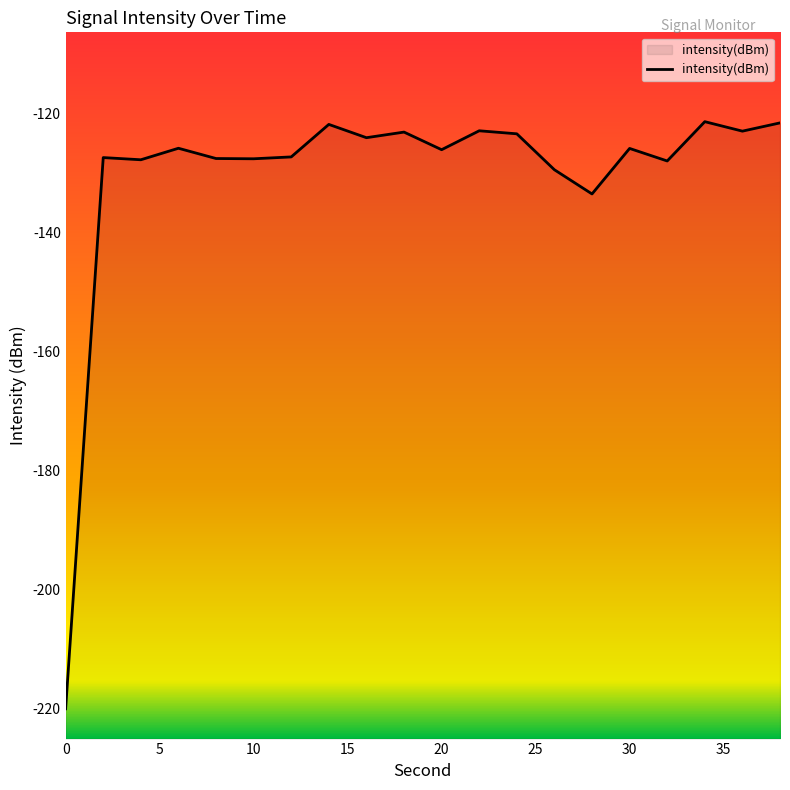

How many points are higher than both their immediate neighbors (excluding endpoints)?

7